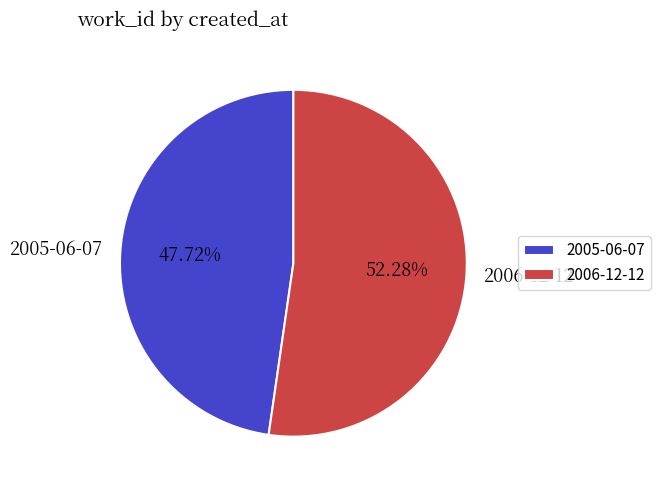

Does 2005-06-07 account for over 50% of the chart?

No